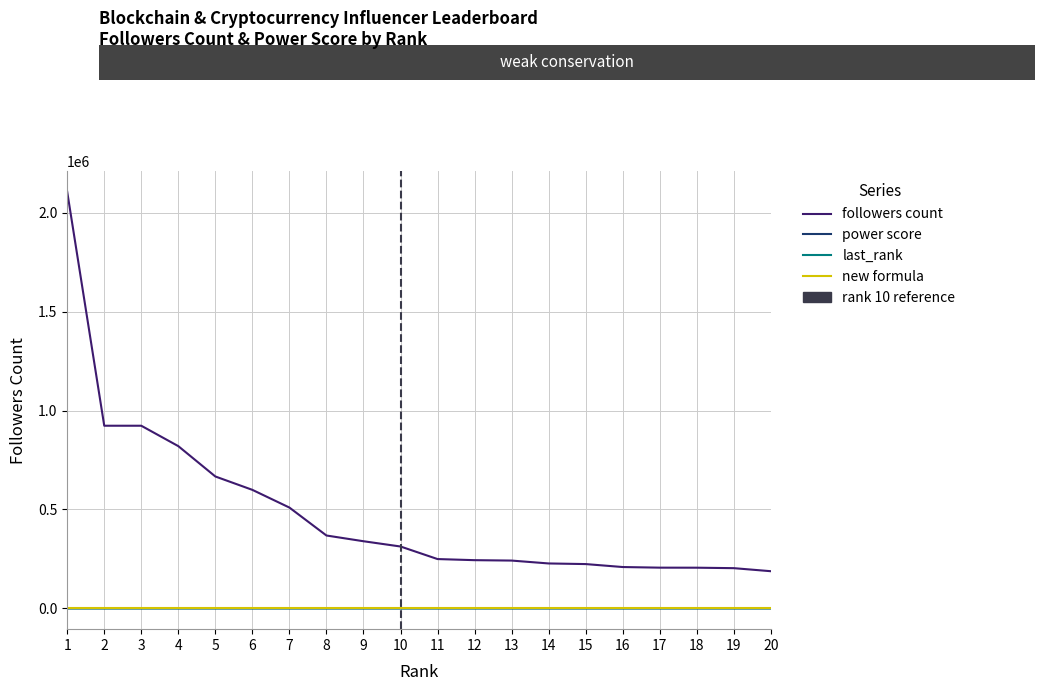

True or false: new formula and last_rank intersect in this chart.

False